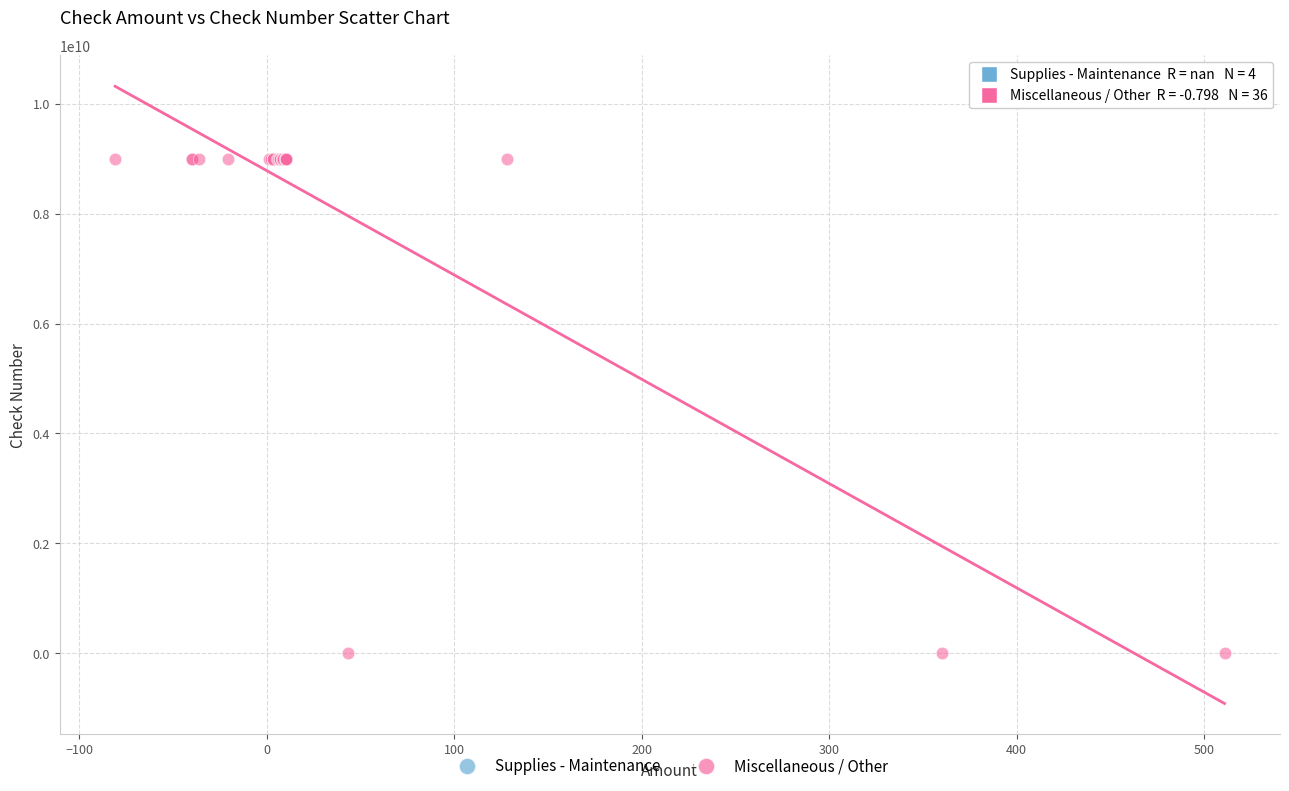

Which series reaches the minimum Y coordinate?

Miscellaneous / Other